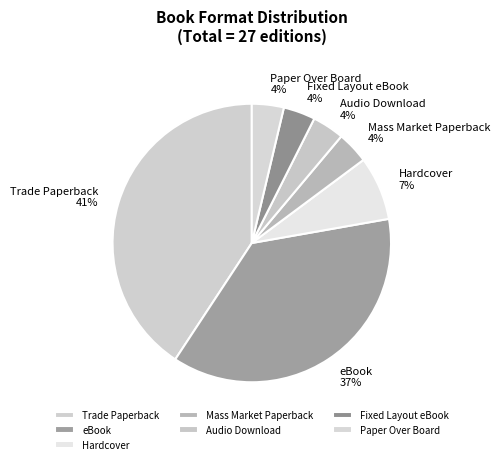

Do Paper Over Board and eBook together represent more than half of the pie?

No